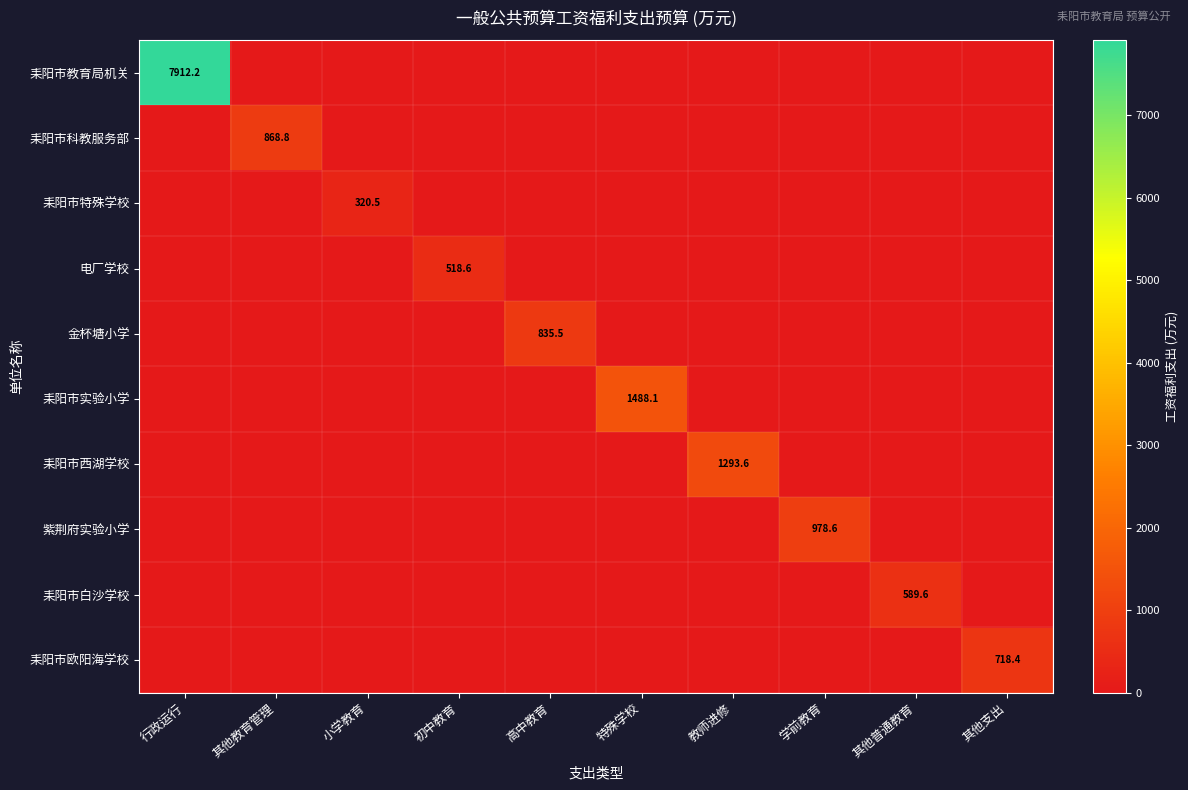

True or false: 耒阳市教育局机关 has a value of 3963.0 at 行政运行.

False